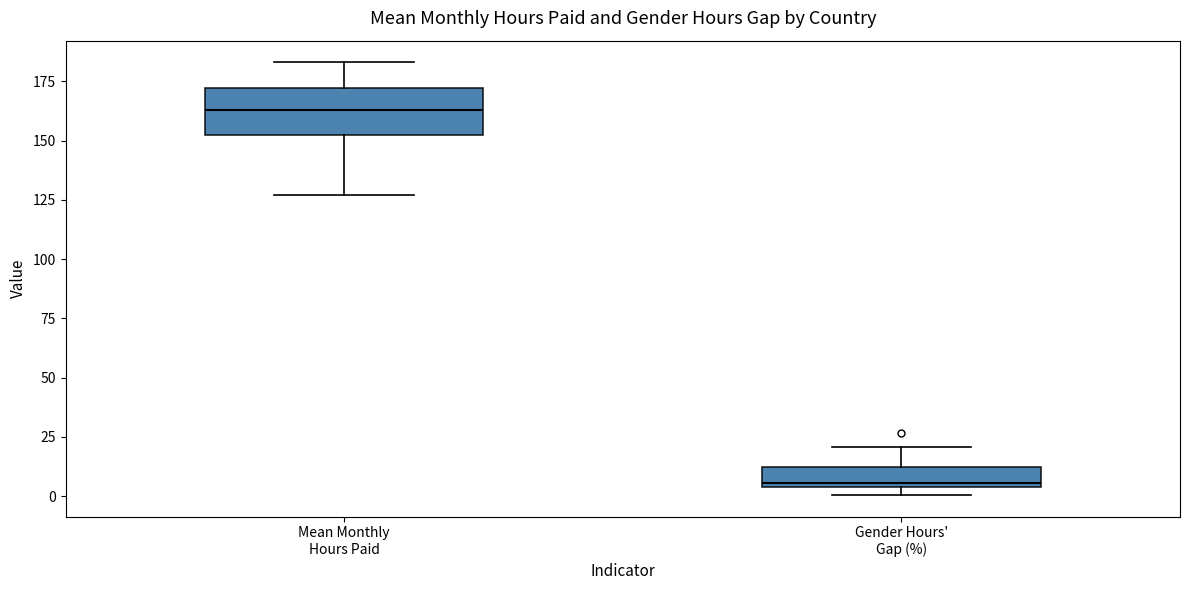

Reading left to right, read every box against the y-axis: the position of its median line, the range the box covers, and the ends of its whiskers. The values are not printed on the chart, so give them approximately, as read against the axis.

Mean Monthly Hours Paid: median 165, box 155 to 170, whiskers 125 to 185
Gender Hours' Gap (%): median 5 (just above the box's lower edge), box 5 to 10, whiskers 0 to 20